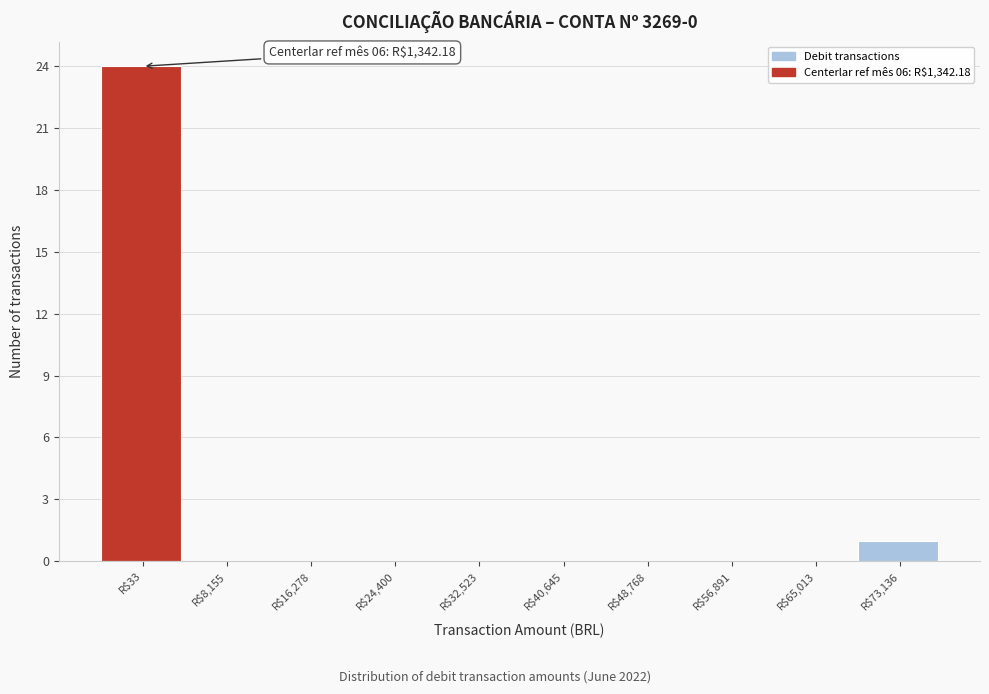

Read the value at R$33, to the nearest 5.

25